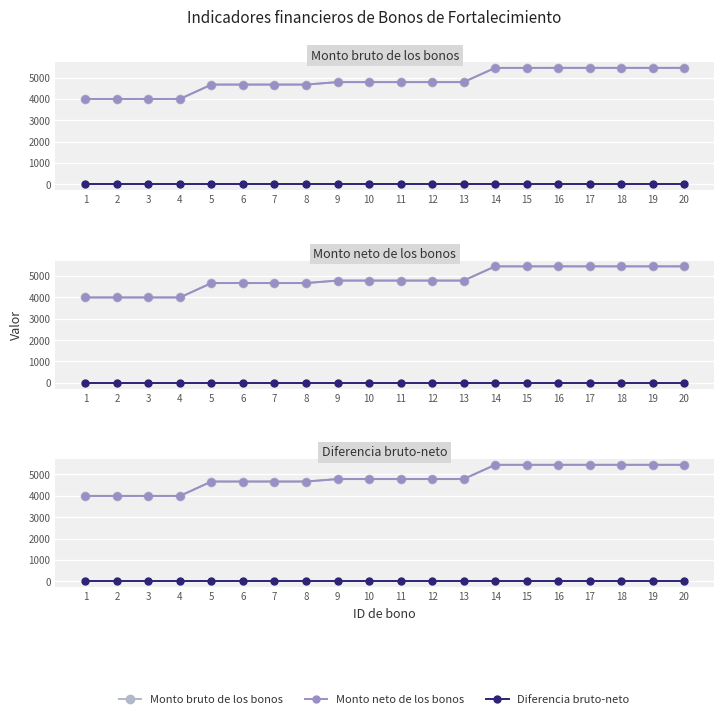

Which label corresponds to the smallest value in the chart?

1